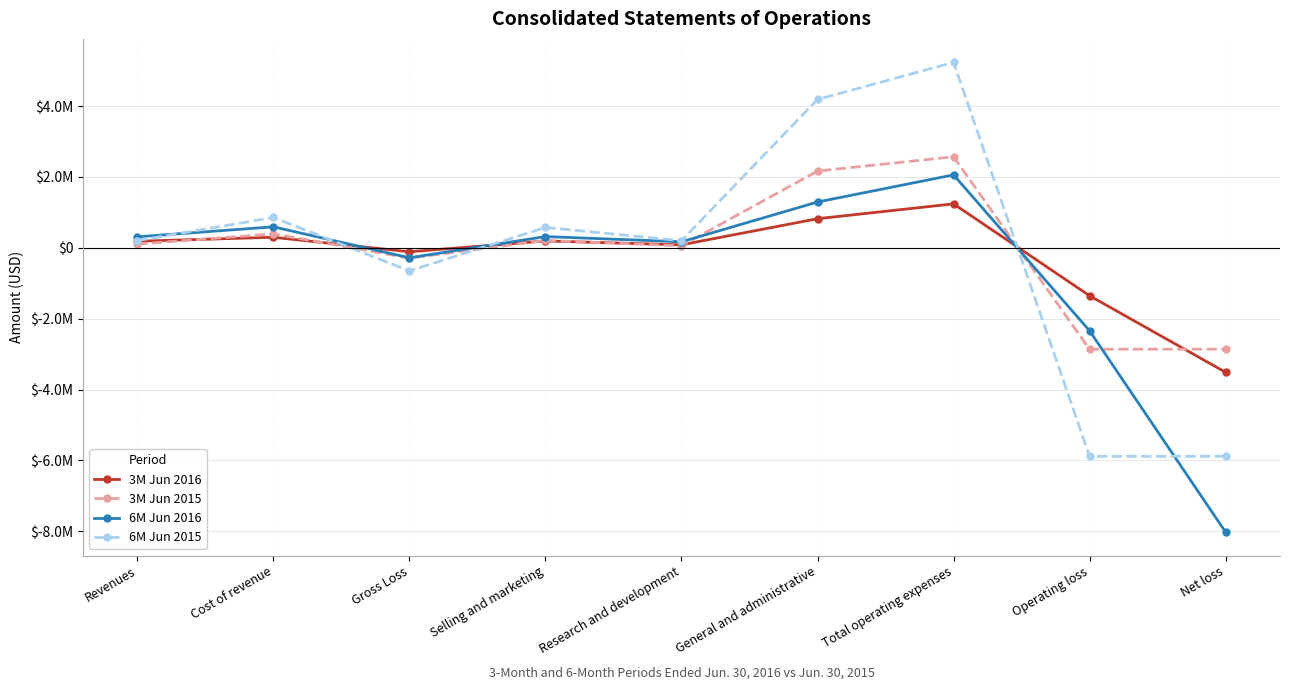

What are all the series names shown in the legend?

3M Jun 2016, 3M Jun 2015, 6M Jun 2016, 6M Jun 2015